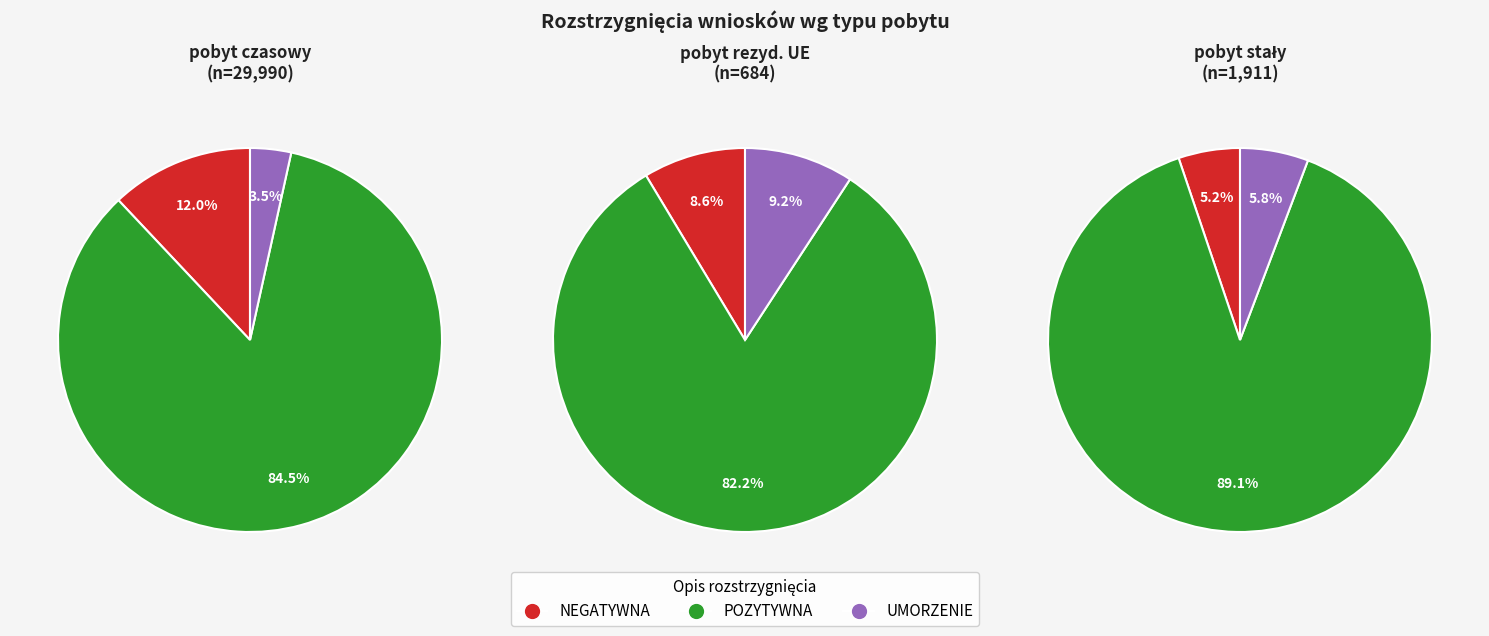

To the nearest percent, what portion does UMORZENIE represent?

6%